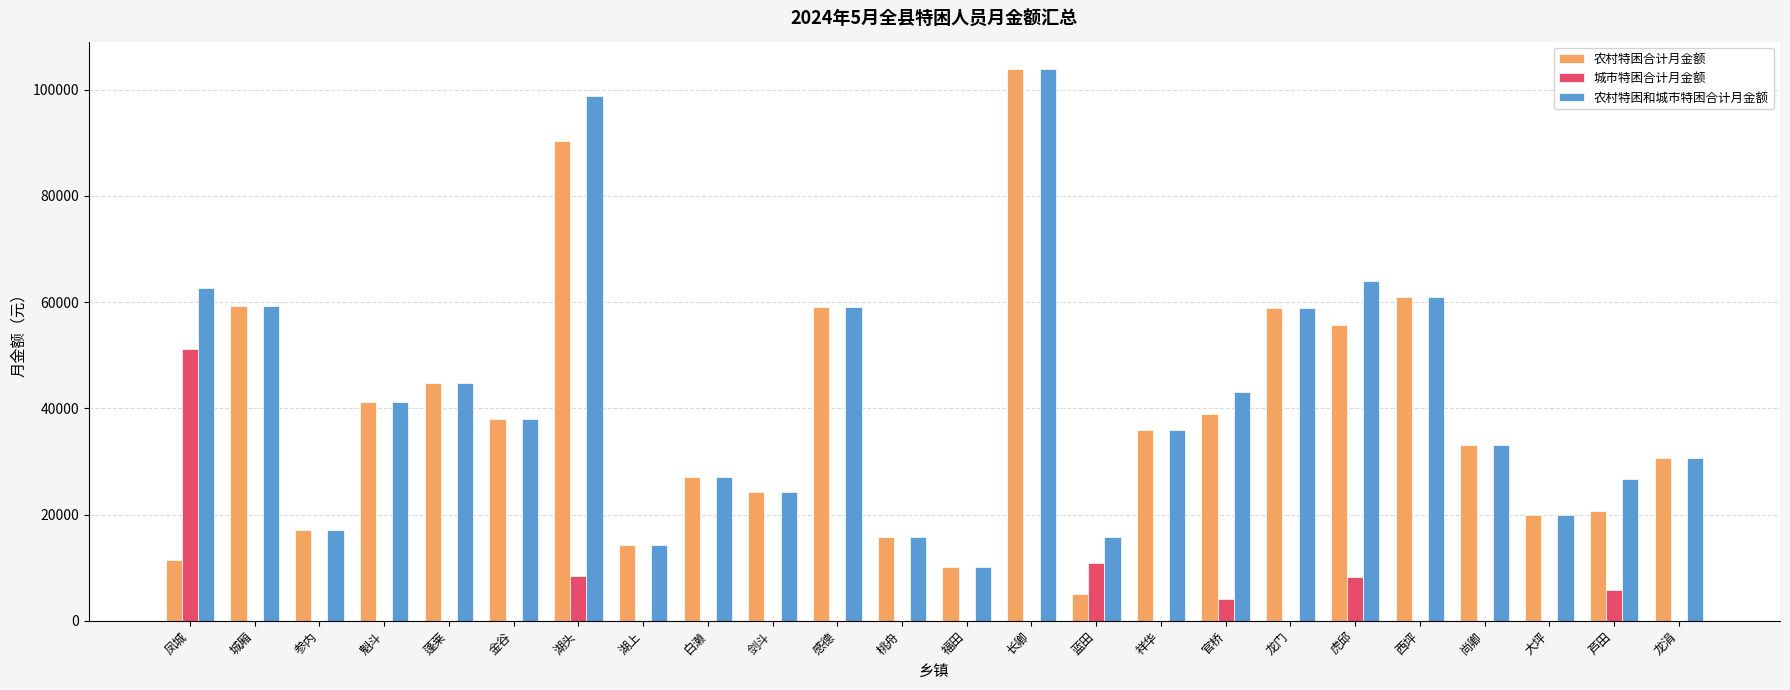

What is the sum of all 城市特困合计月金额 values?

88738